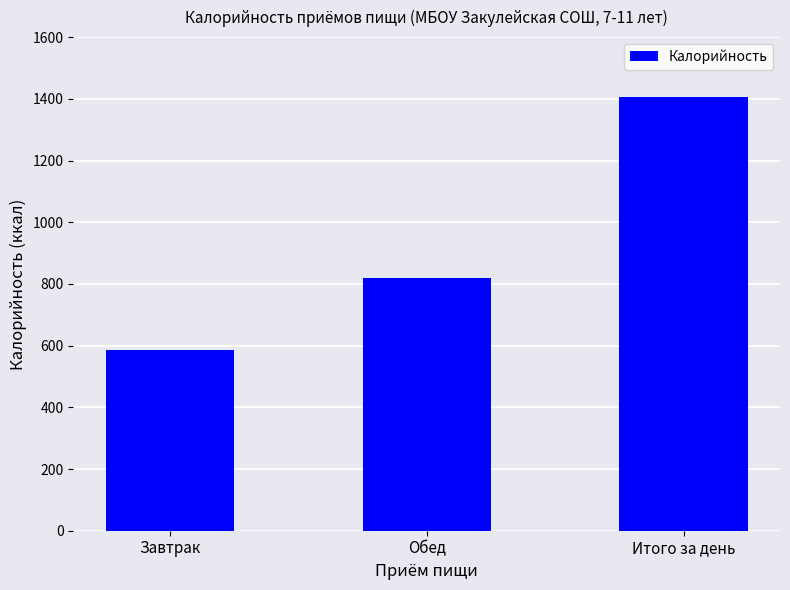

At which label is the value closest to 995?

Обед